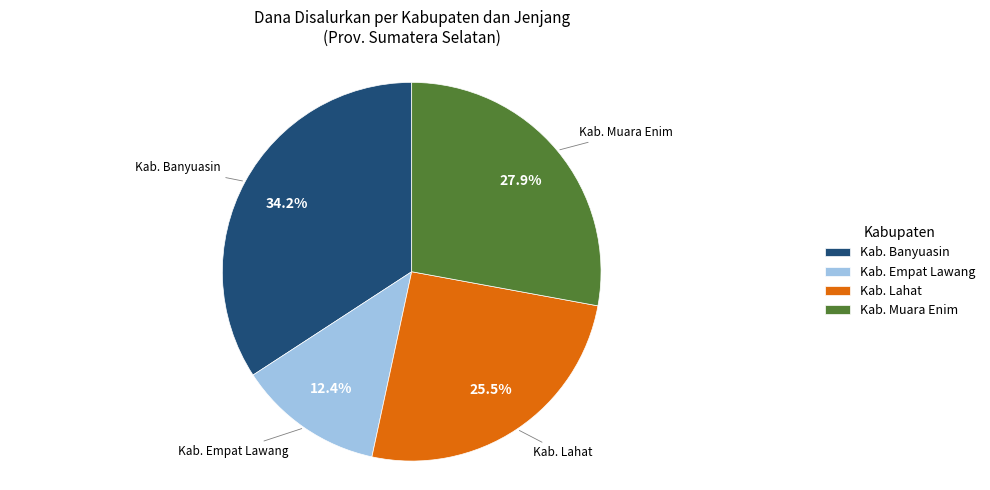

What is the largest slice in the pie chart?

Kab. Banyuasin